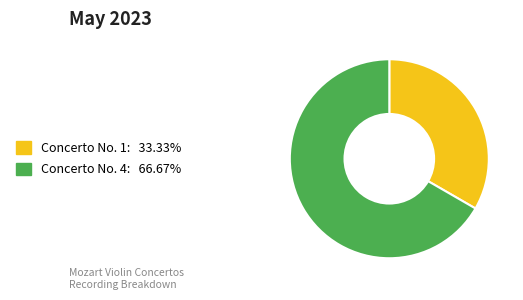

Combined, do Concerto No. 4: 66.67% and Concerto No. 1: 33.33% account for over 50%?

Yes